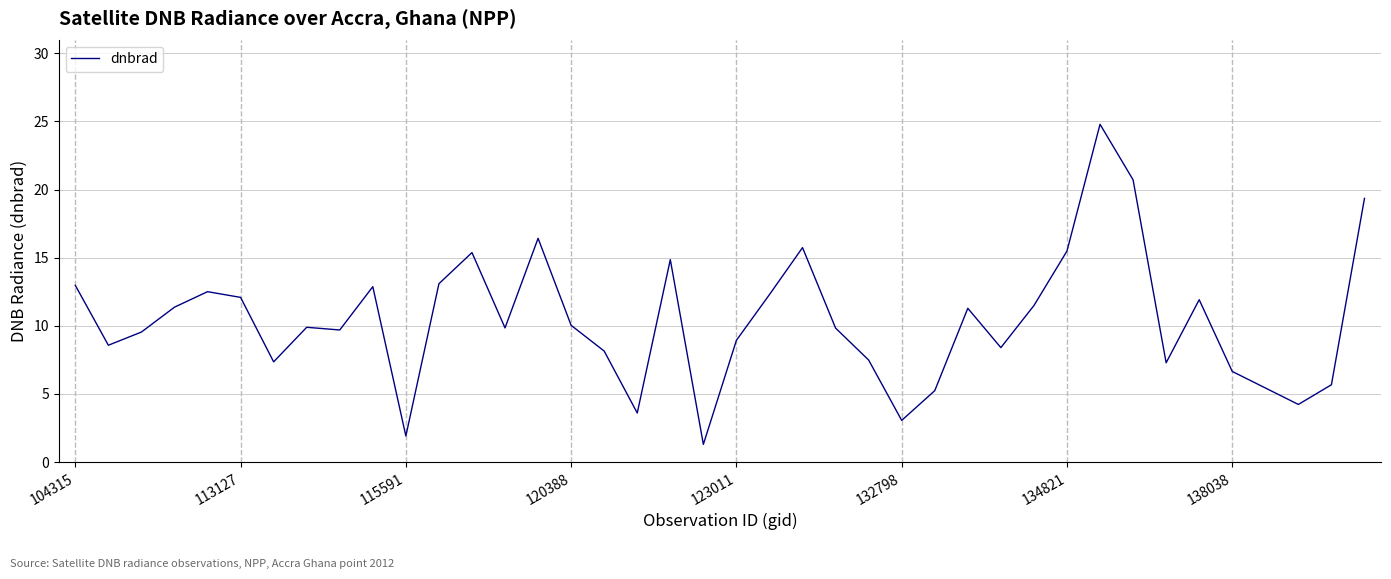

What is the smallest value displayed?

1.3